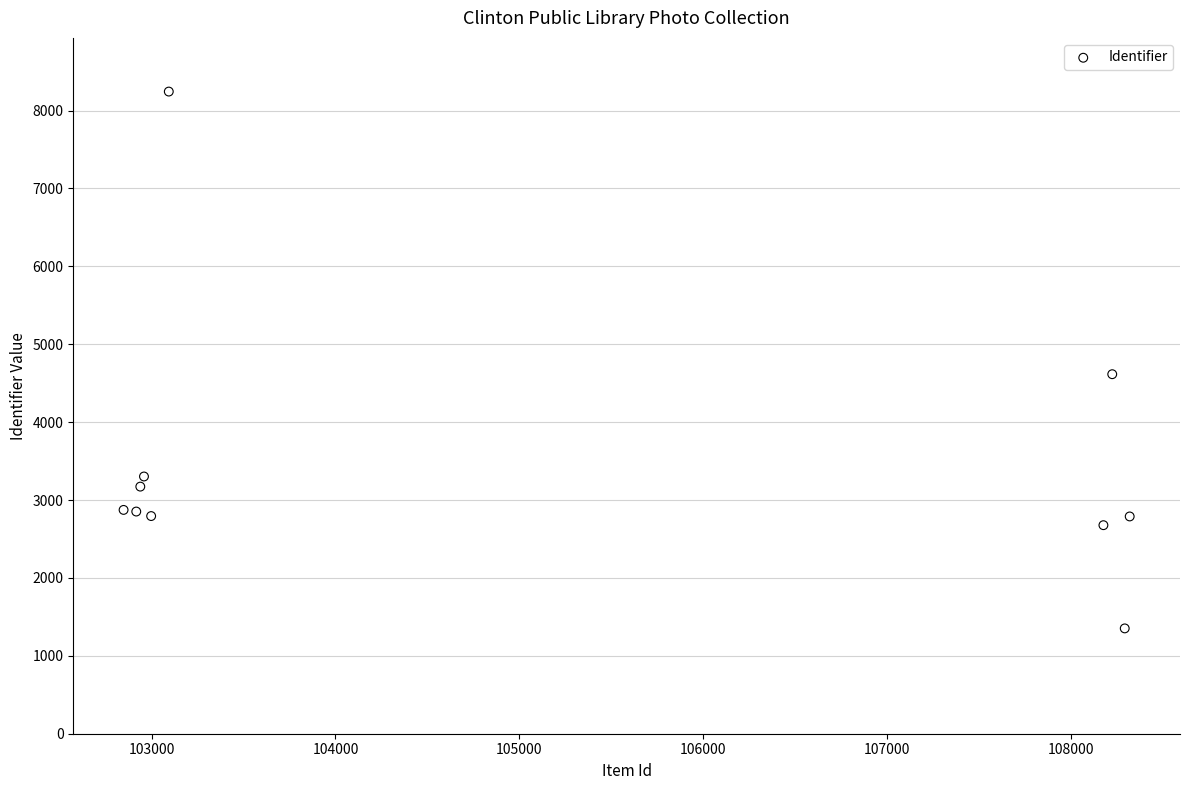

What is the average Y value?

3467